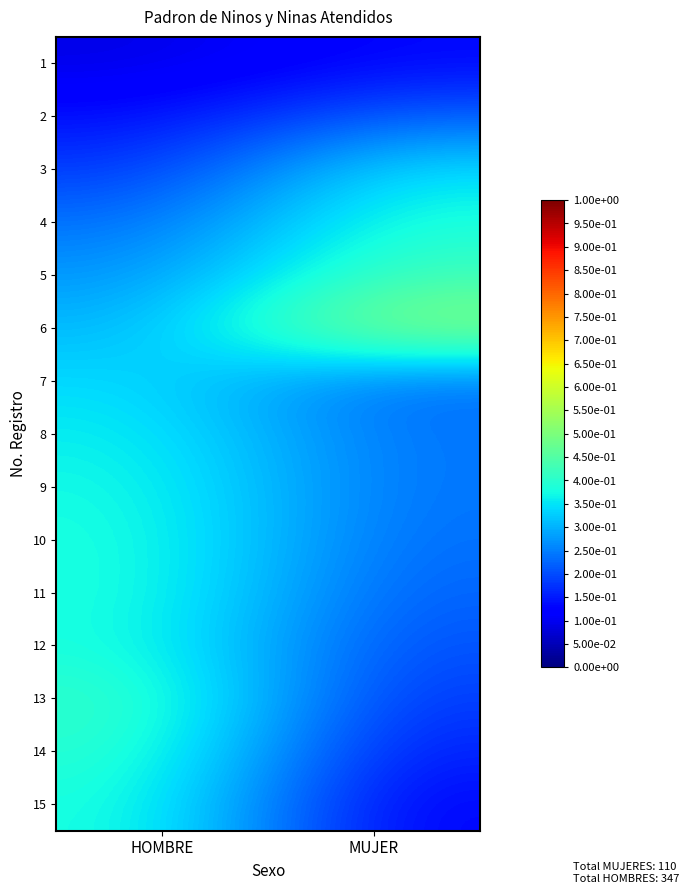

Between HOMBRE and MUJER, which series saw the biggest shift?

15